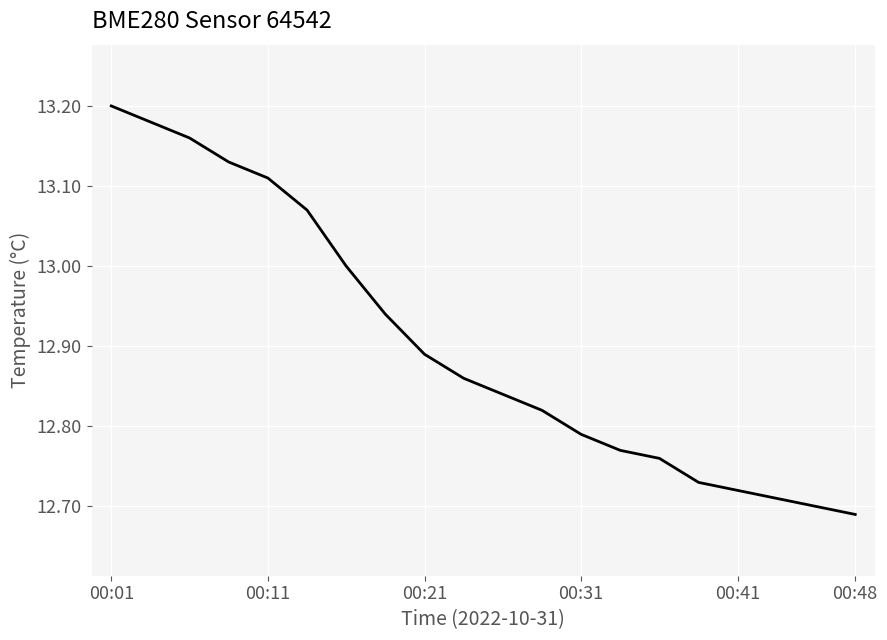

True or false: the data has more than 0 interior local peaks.

False